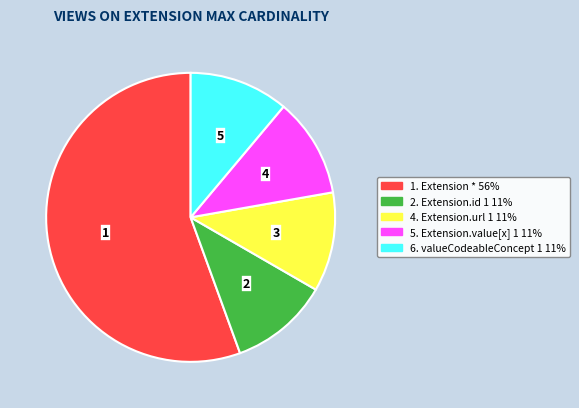

Is there any slice that represents more than half of the pie?

Yes